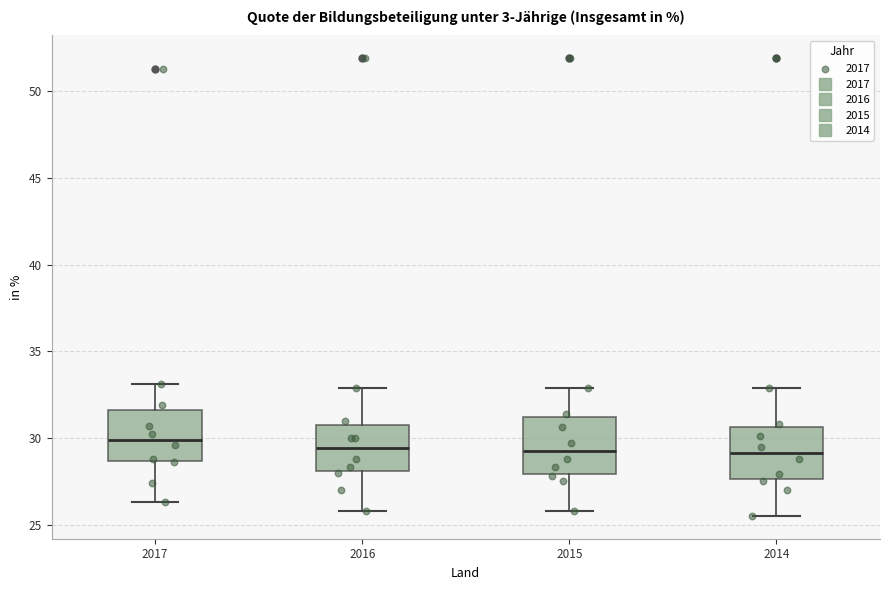

Where does the upper whisker of the box at x = 2016 end on the y-axis? The values are not printed on the chart, so give them approximately, as read against the axis.

33.0